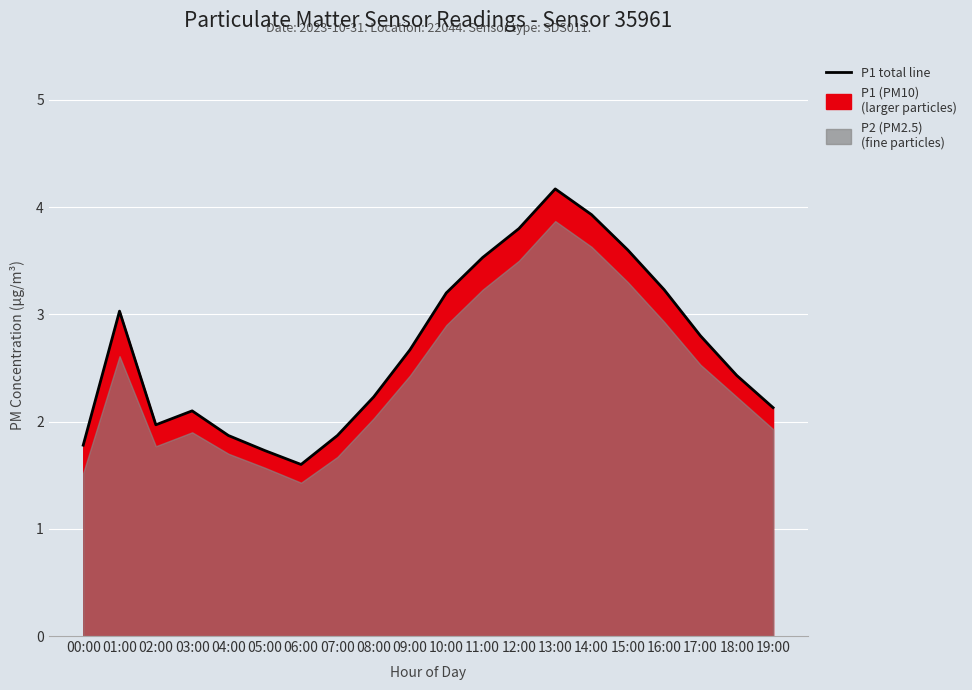

The value at 14:00 is 6.4. True or false?

False